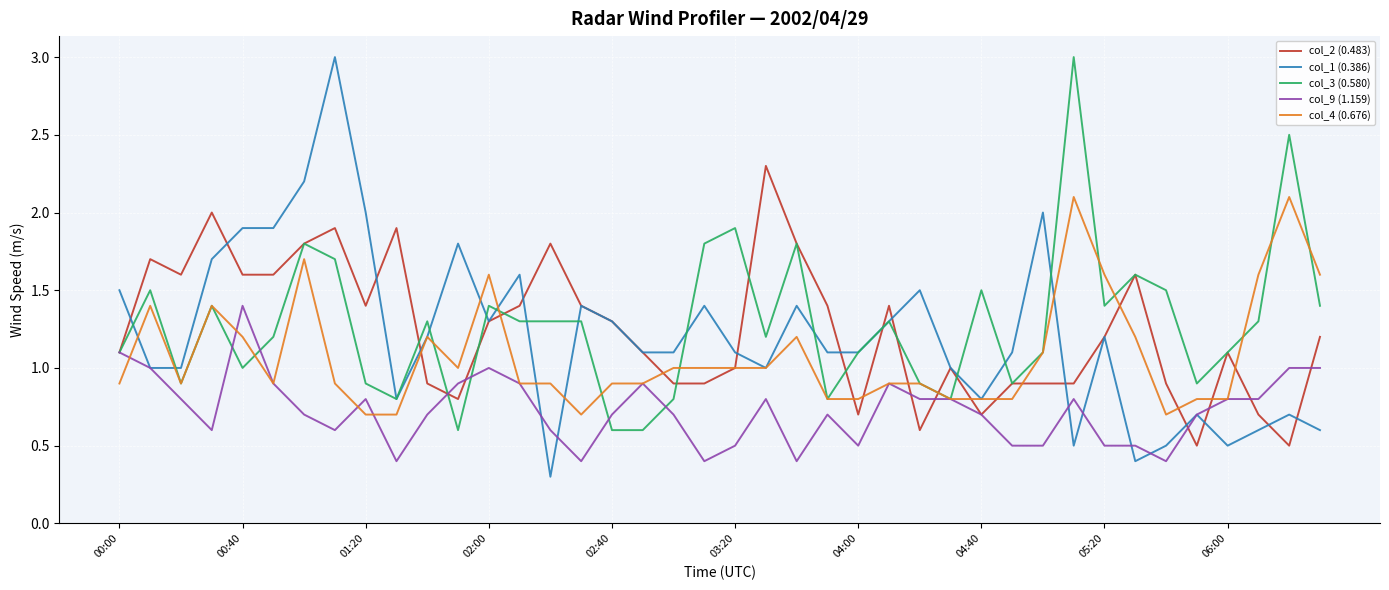

Which series has the largest range (max minus min)?

col_1 (0.386)